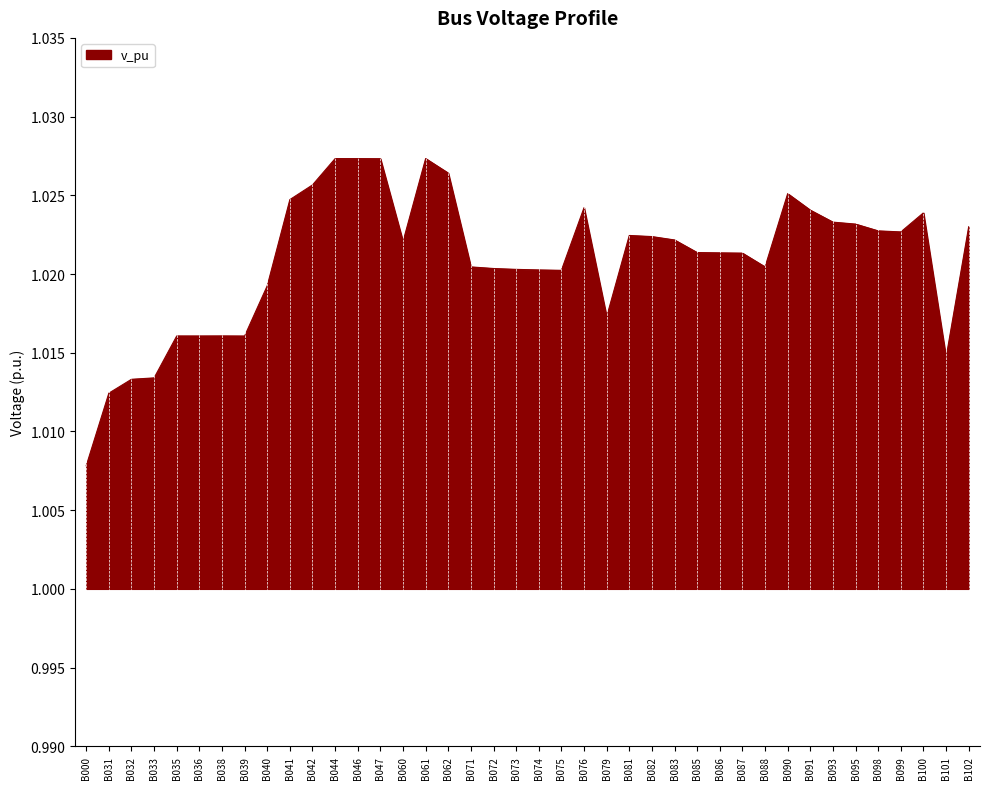

Between B090 and B073, which is larger?

B090